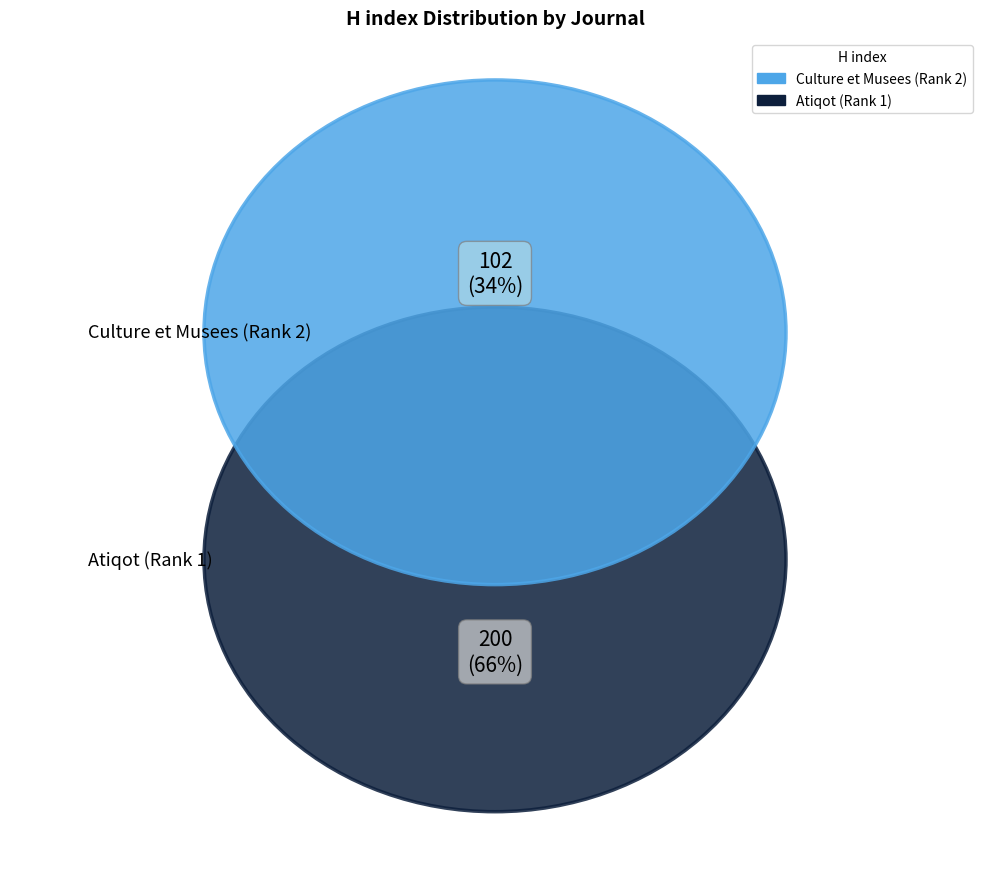

Count the number of slices in the pie.

2